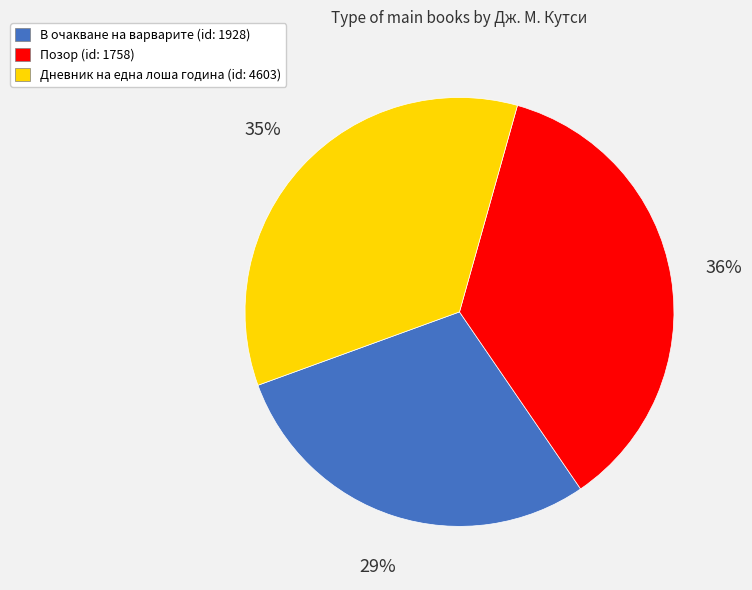

To the nearest percent, what is the average slice percentage?

33%